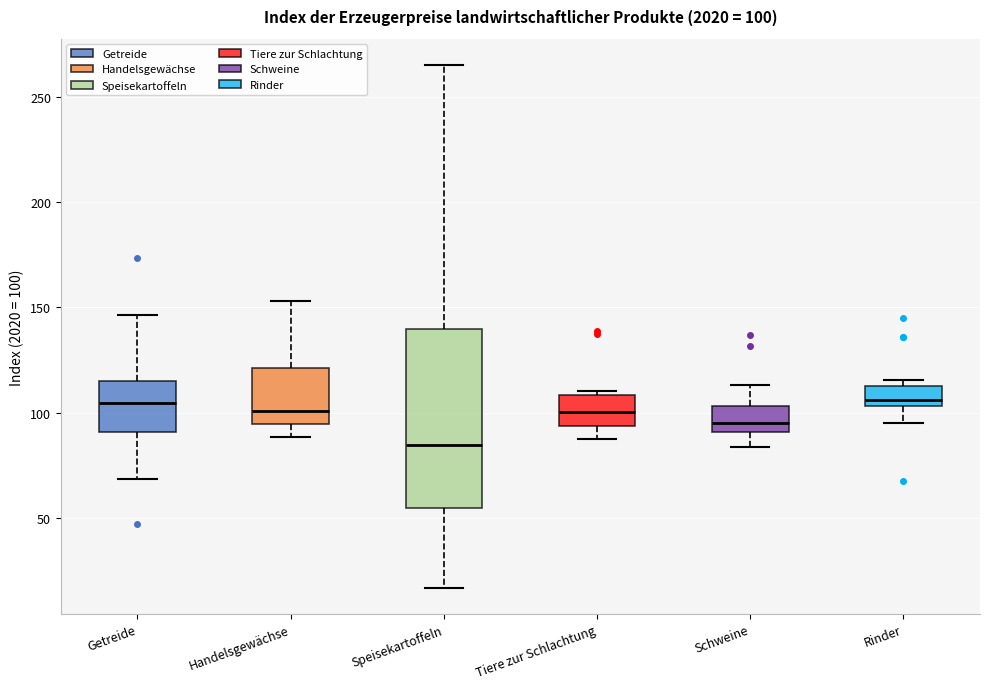

Comparing the boxes themselves (not the whiskers), which one is the tallest?

Speisekartoffeln